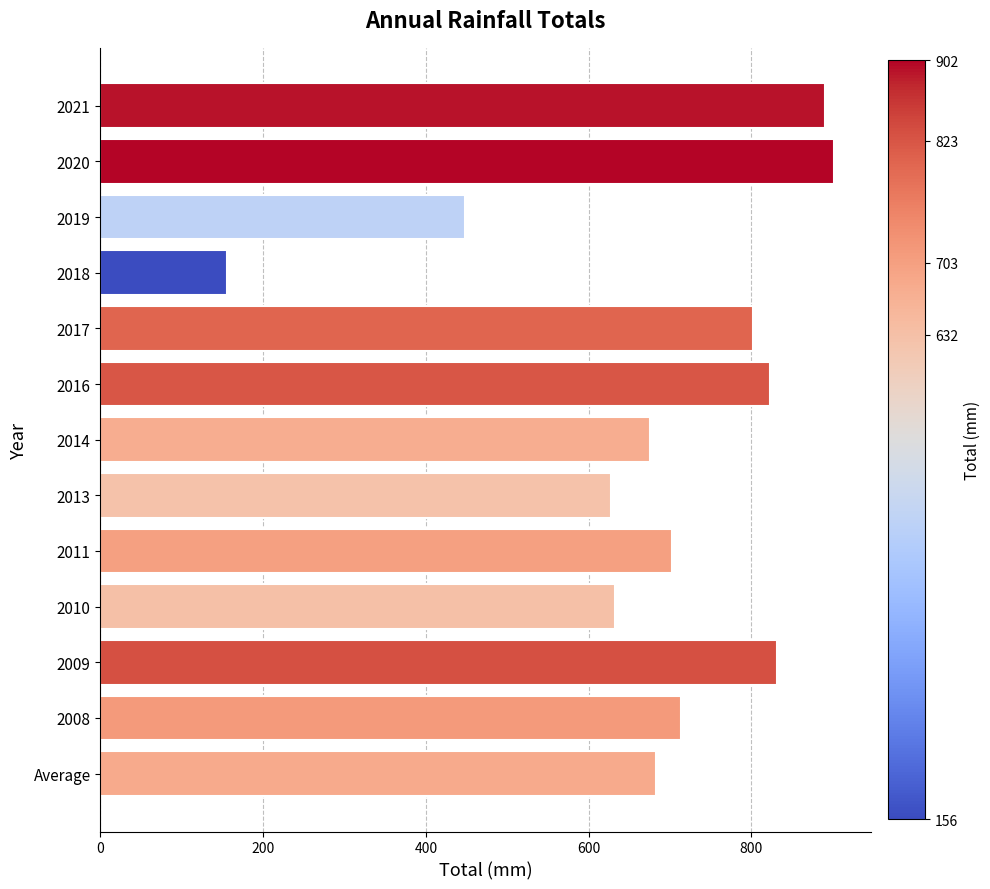

Does the chart contain any negative values?

No